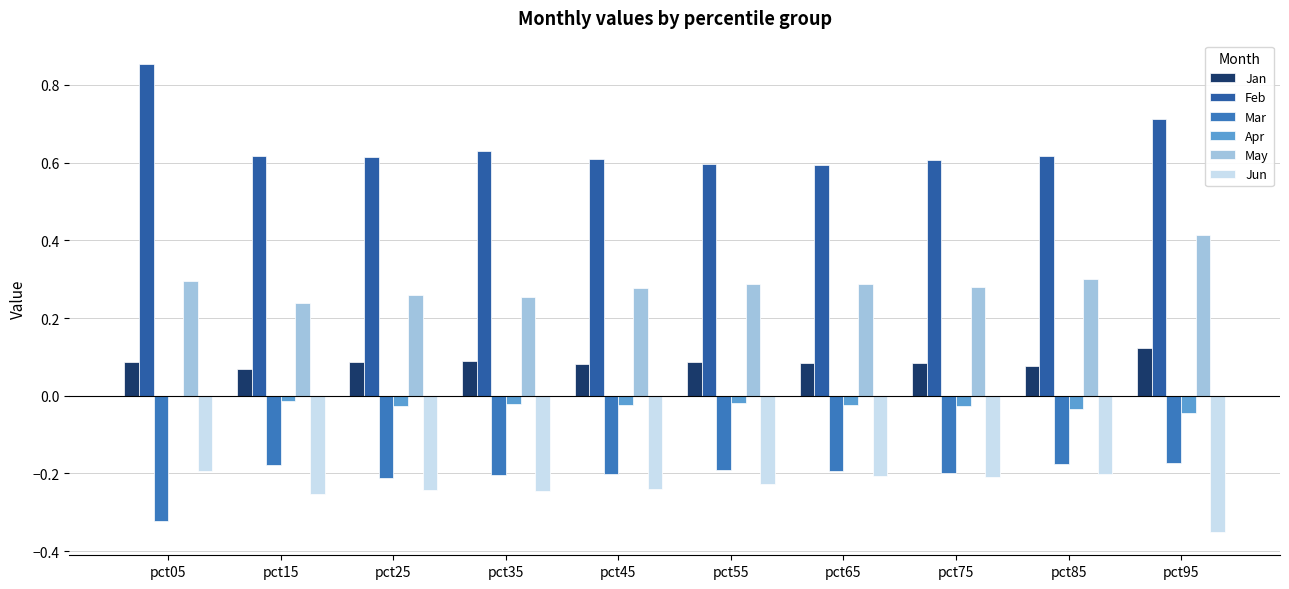

How many categories are shown in the chart?

10